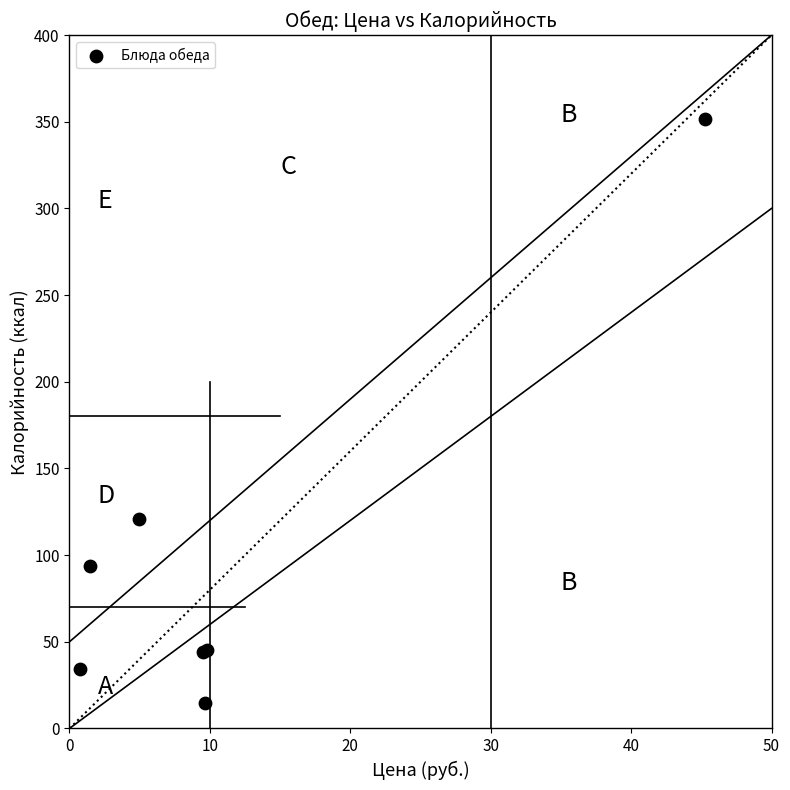

What Y value in the scatter plot is closest to 183?

121.0